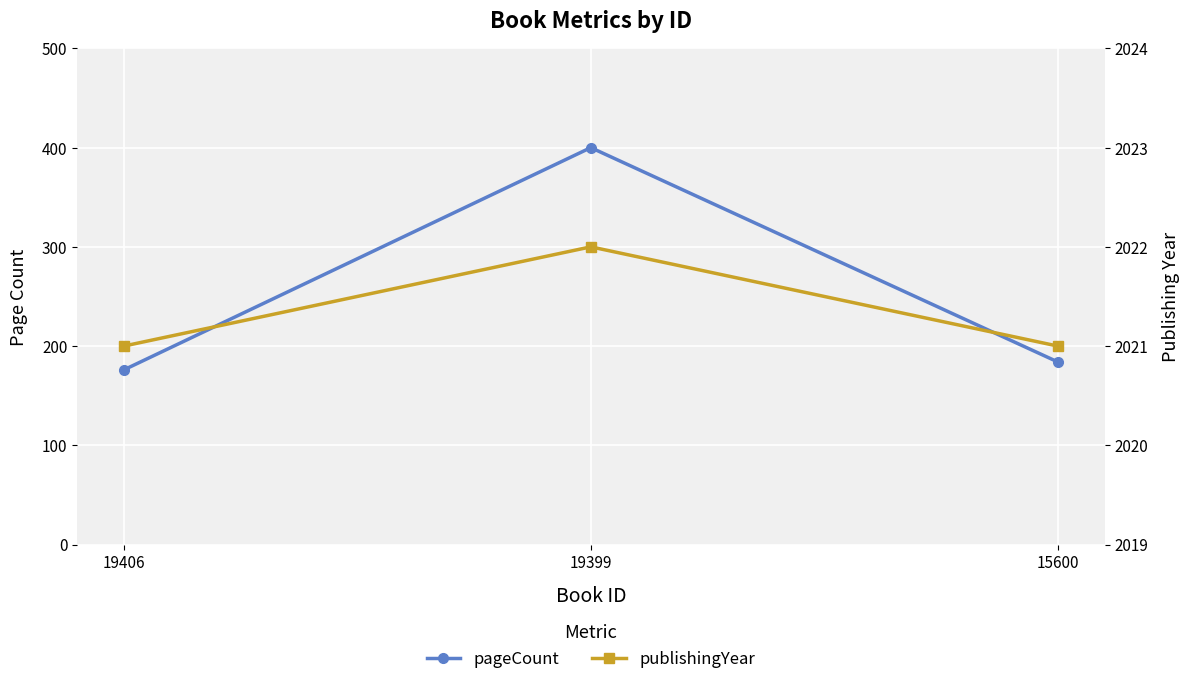

The value of pageCount at 15600 is 265. True or false?

False